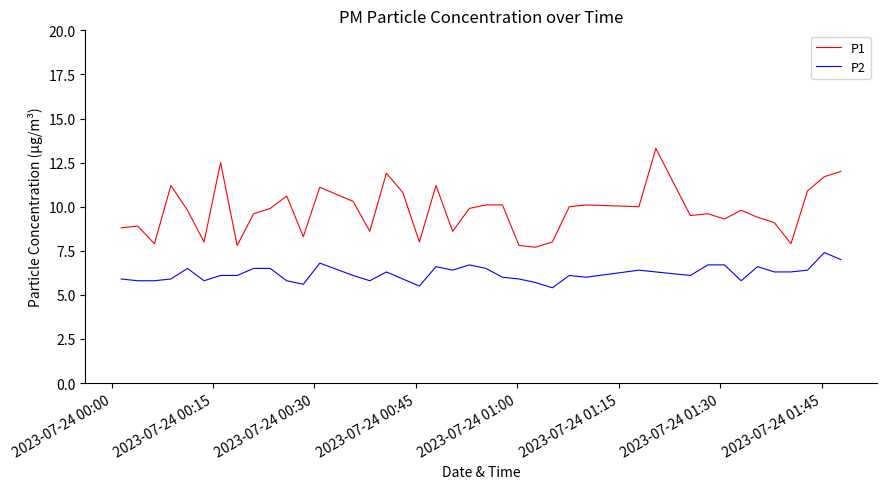

What are all the series names shown in the legend?

P1, P2